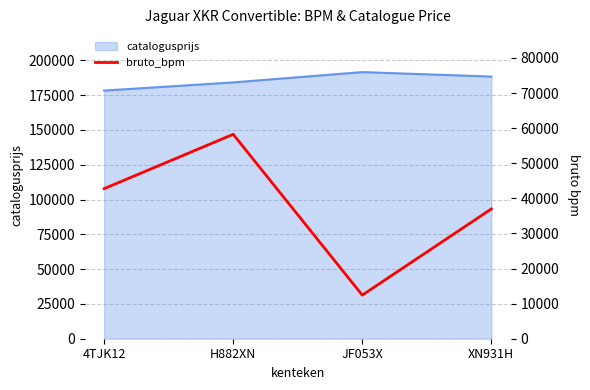

Which category has the lowest value across all series?

JF053X